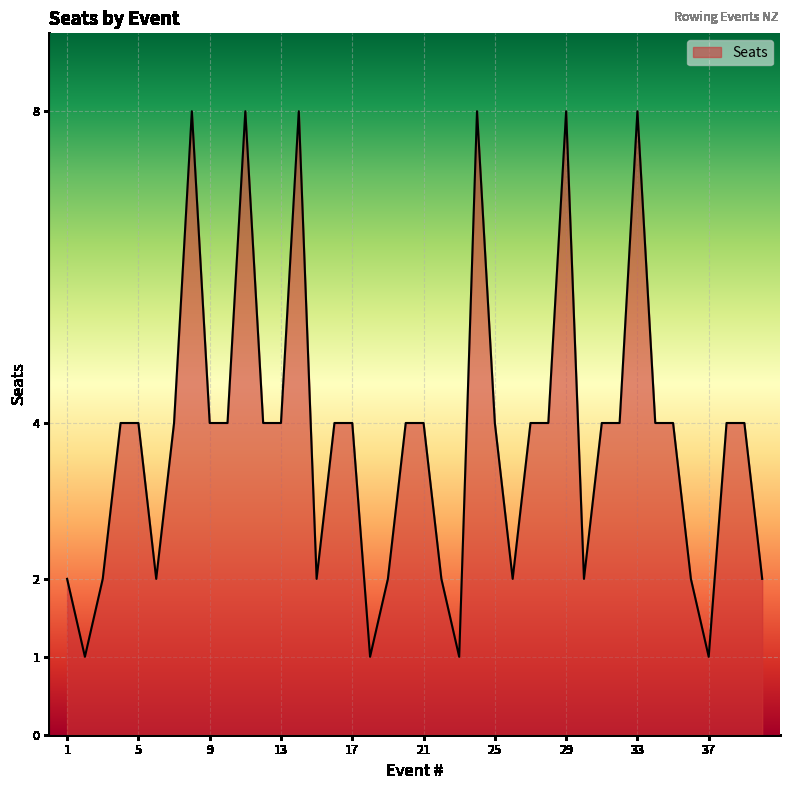

What is the maximum value shown in the chart?

8